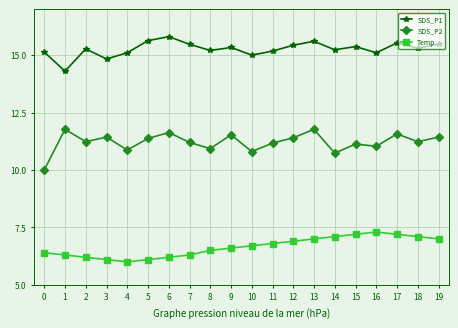

How many lines are shown in the chart?

3